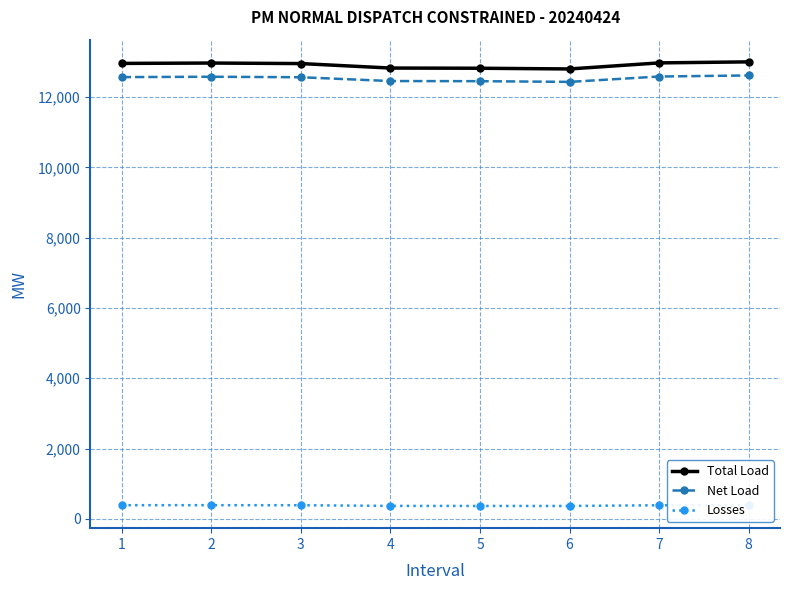

True or false: Net Load has a value of 3590.4 at 5.

False